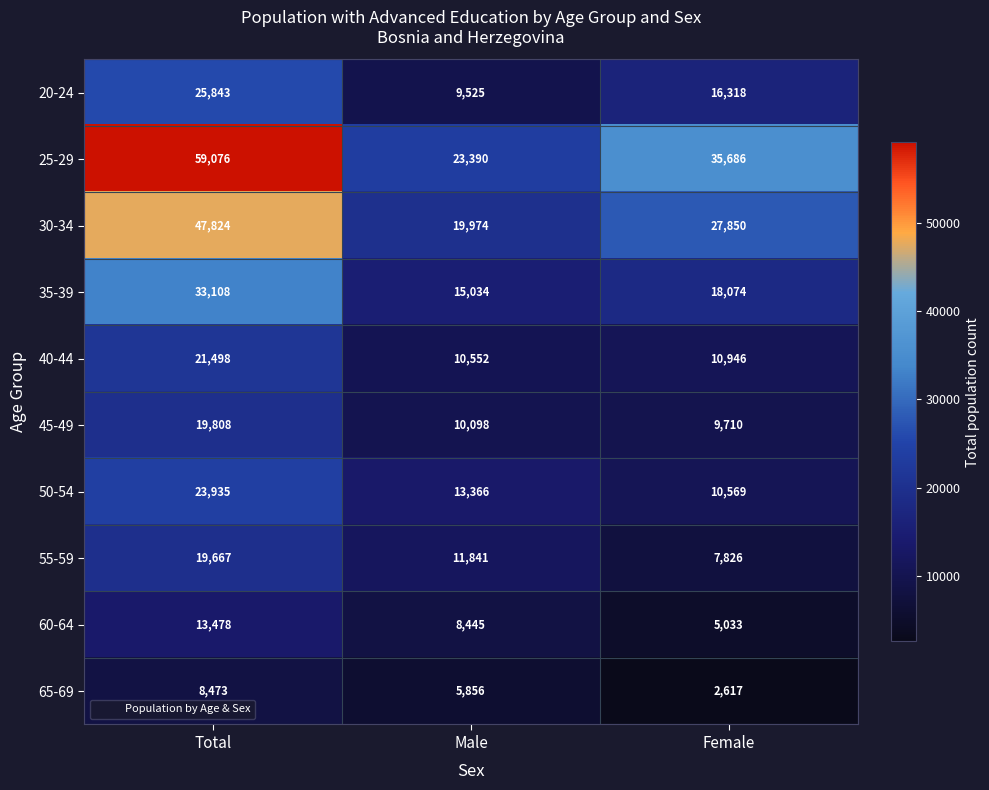

Which label corresponds to the largest value in the chart?

Total